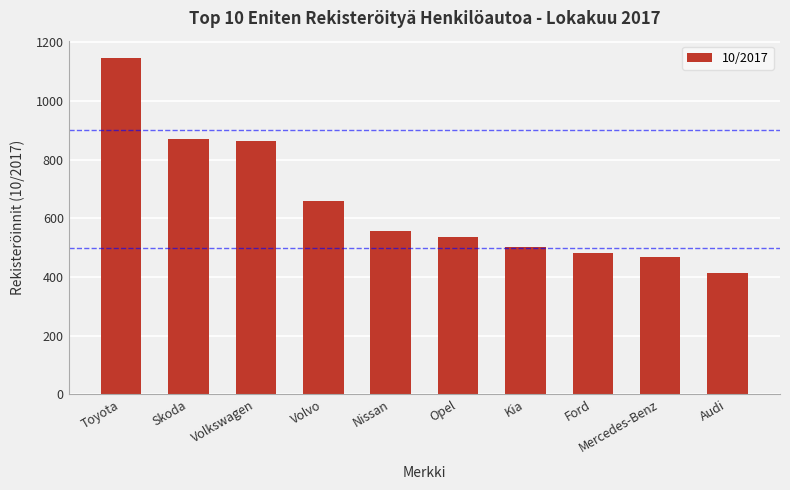

True or false: the data shows 659 at Volvo.

True